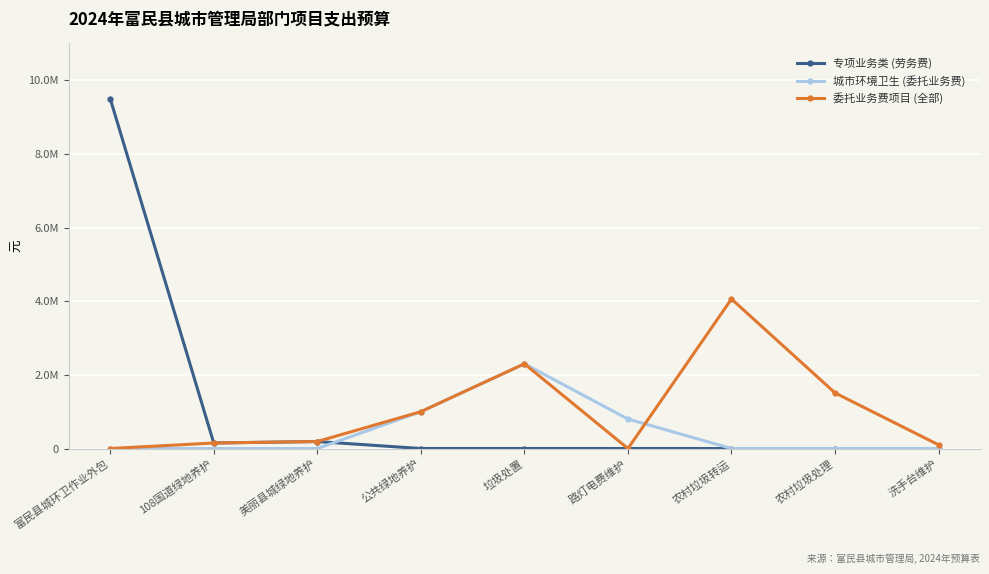

The 城市环境卫生 (委托业务费) series shows 1465177 at 公共绿地养护. True or false?

False